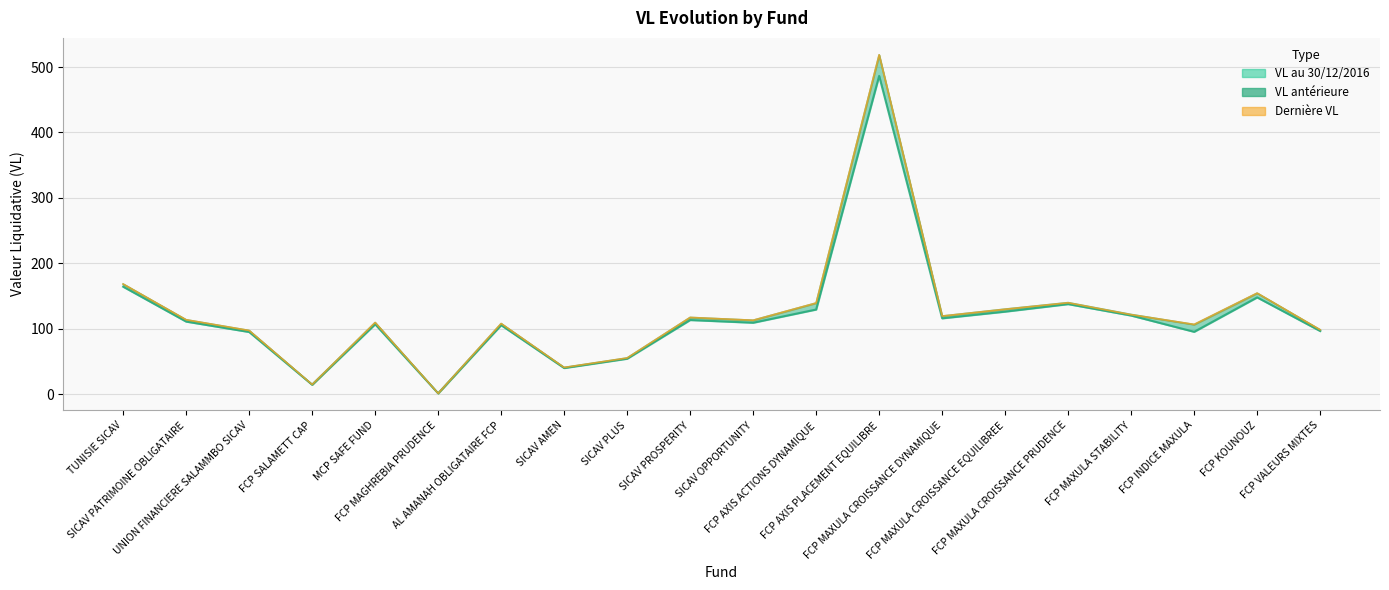

The value of VL anterieure at FCP AXIS ACTIONS DYNAMIQUE is 208.7. True or false?

False